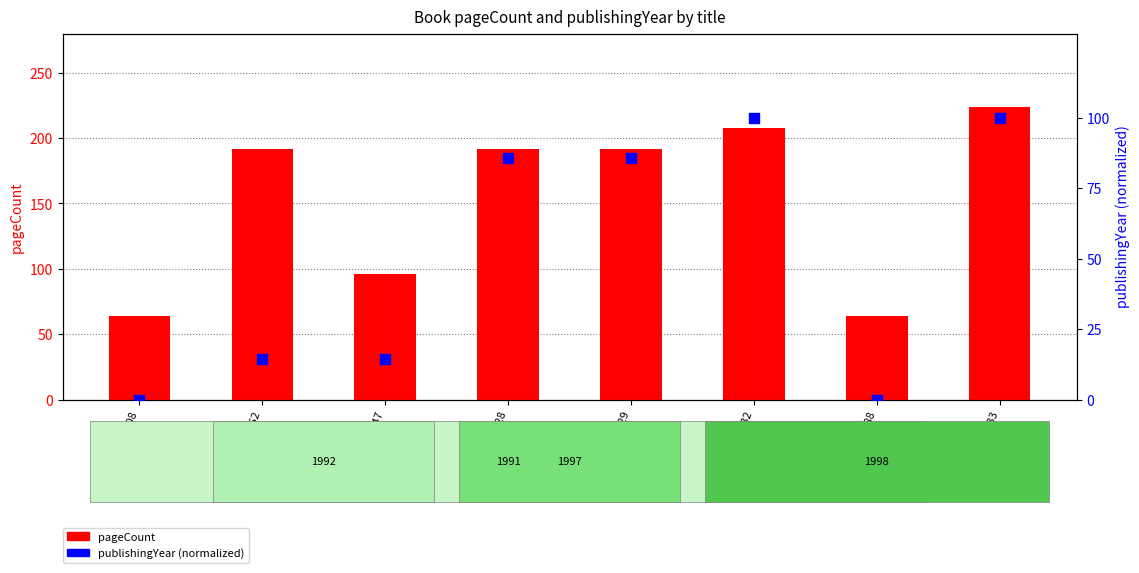

Is the value of publishingYear (normalized) at id14747 greater than the value of pageCount at id14288?

No